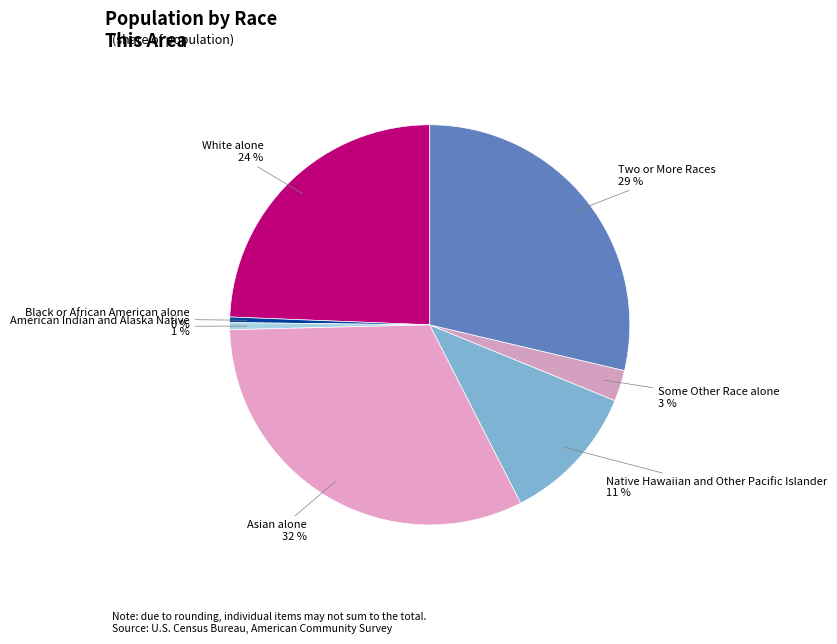

The American Indian and Alaska Native slice represents 11% of the pie. True or false?

False